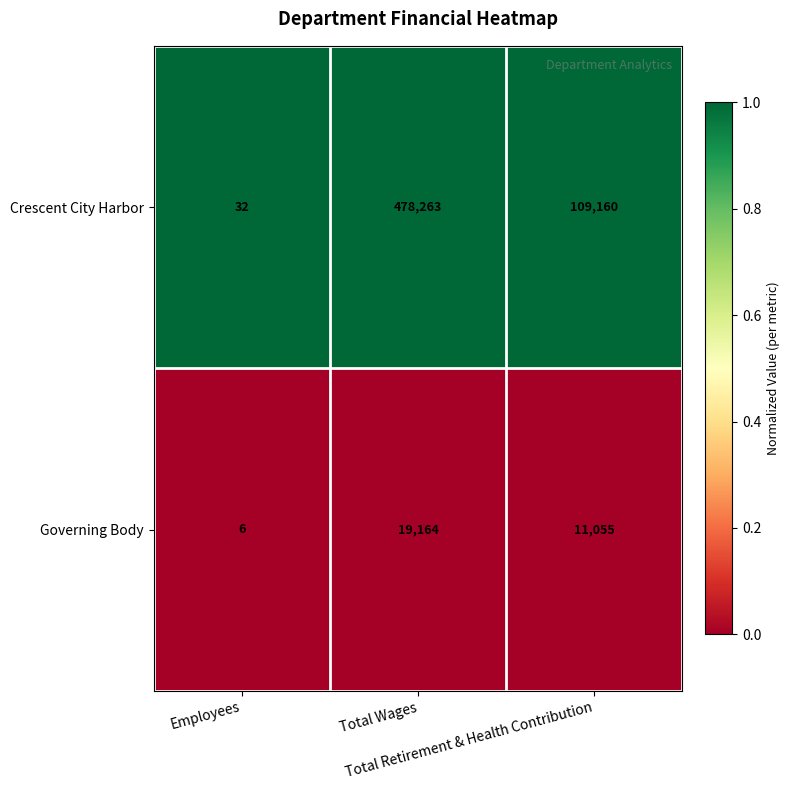

What is the average value of the Governing Body series?

10075